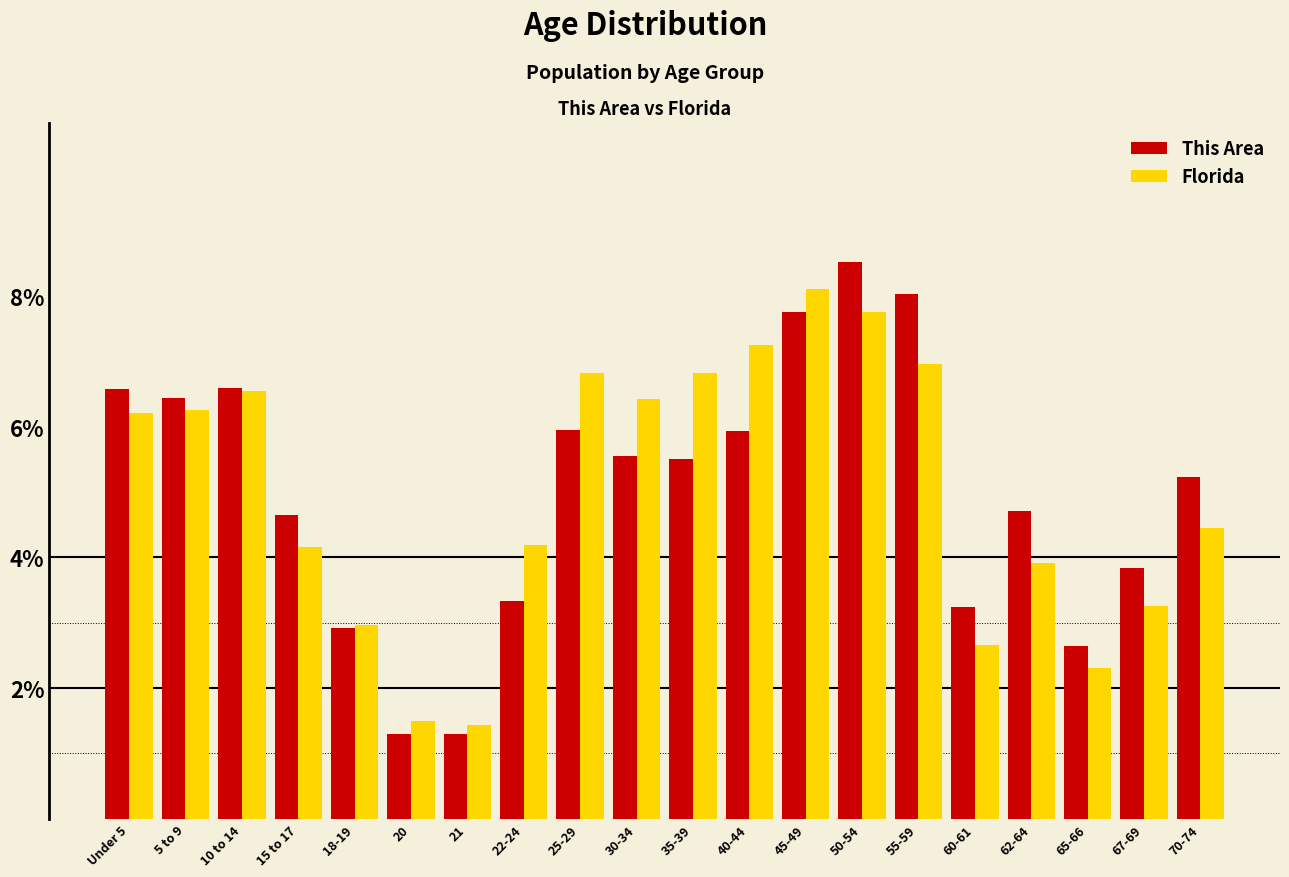

Is it true that This Area equals 3.2 at 60-61?

True